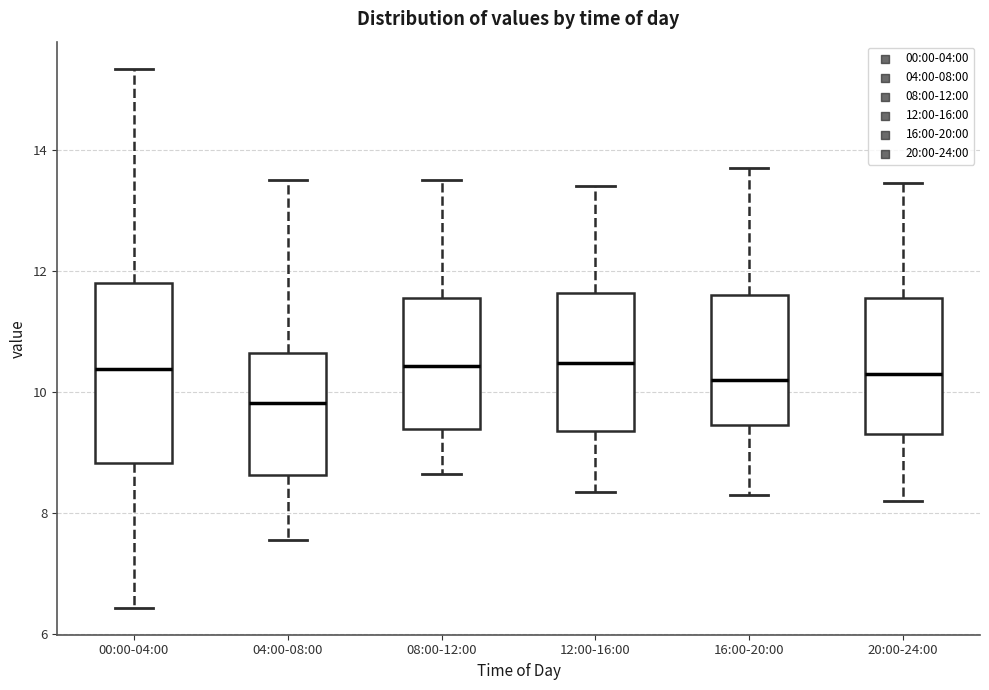

Where does the median line of the box for 08:00-12:00 sit on the y-axis? The values are not printed on the chart, so give them approximately, as read against the axis.

10.4